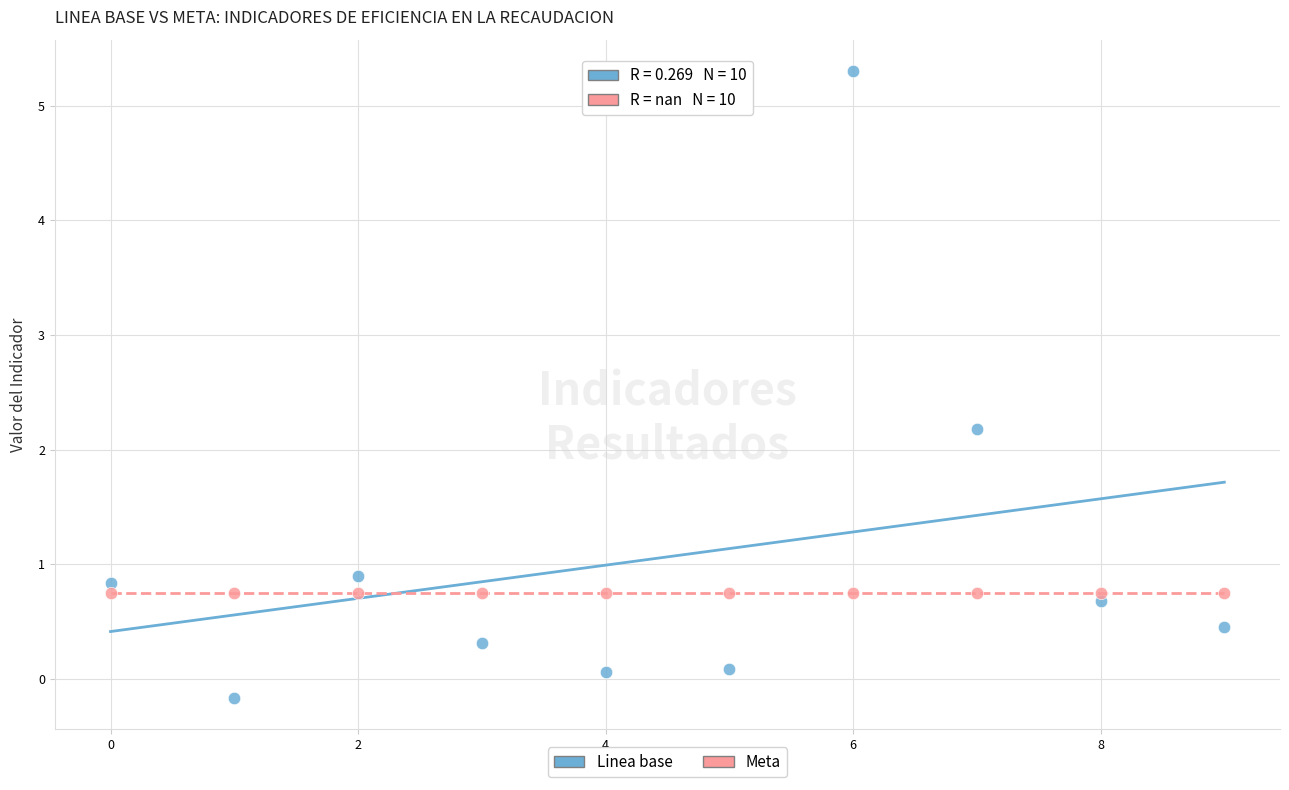

Which series contains the highest Y value?

Linea base